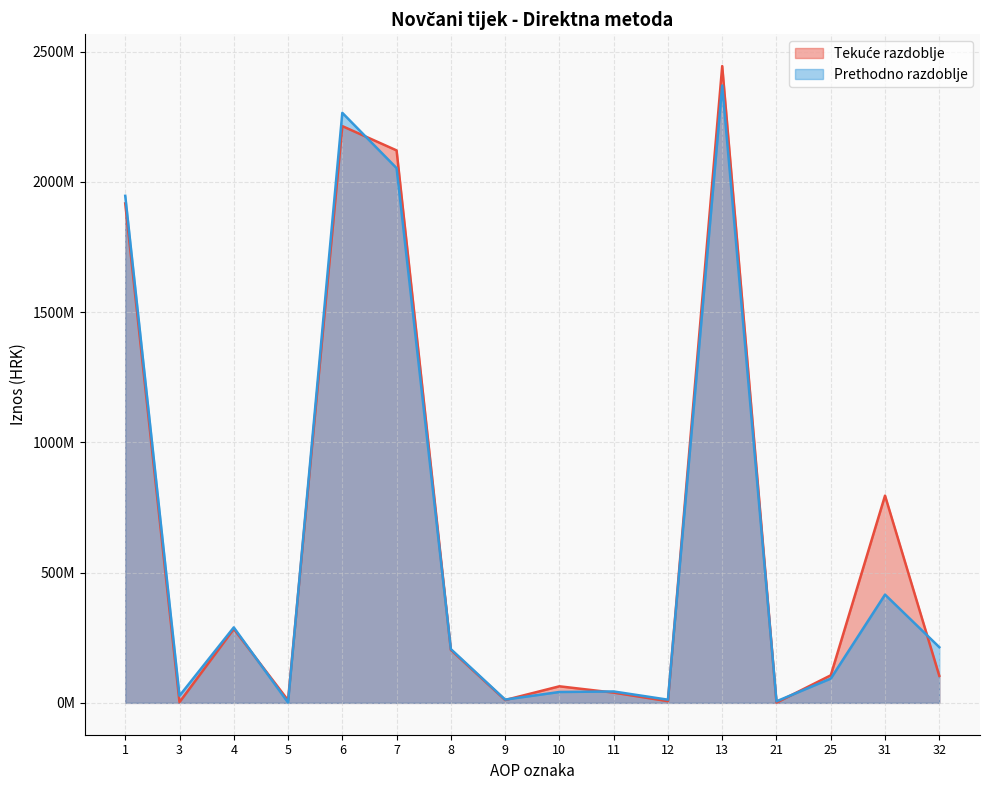

Rank the series at 1 from highest to lowest value.

Prethodno razdoblje, Tekuće razdoblje